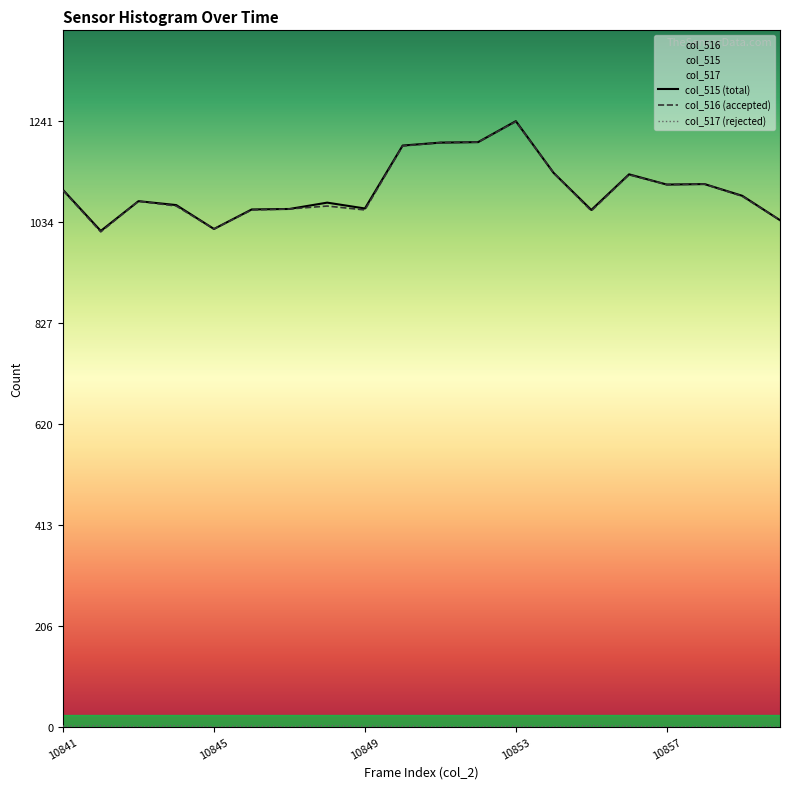

Where does the col_516 (accepted) series first go above 1087?

10841